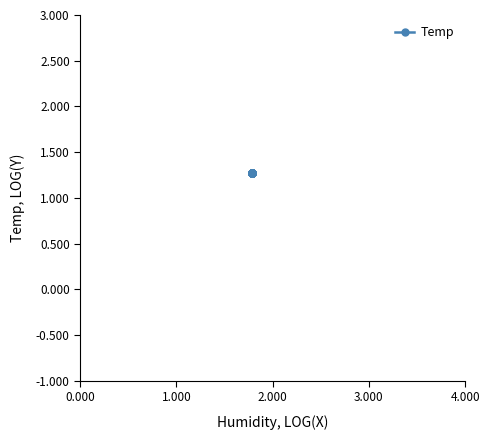

Reading left to right, list all the values displayed in this chart.

1.3	1.3	1.3	1.3	1.3	1.3	1.3	1.3	1.3	1.3	1.3	1.3	1.3	1.3	1.3	1.3	1.3	1.3	1.3	1.3